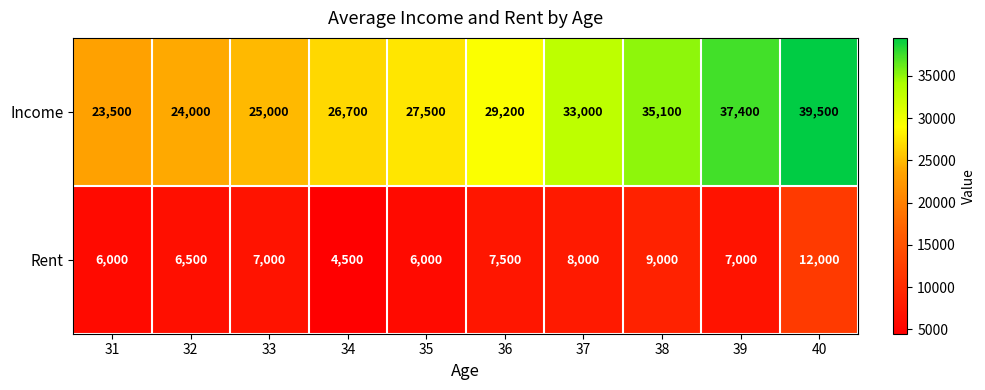

What is the smallest value displayed?

4500